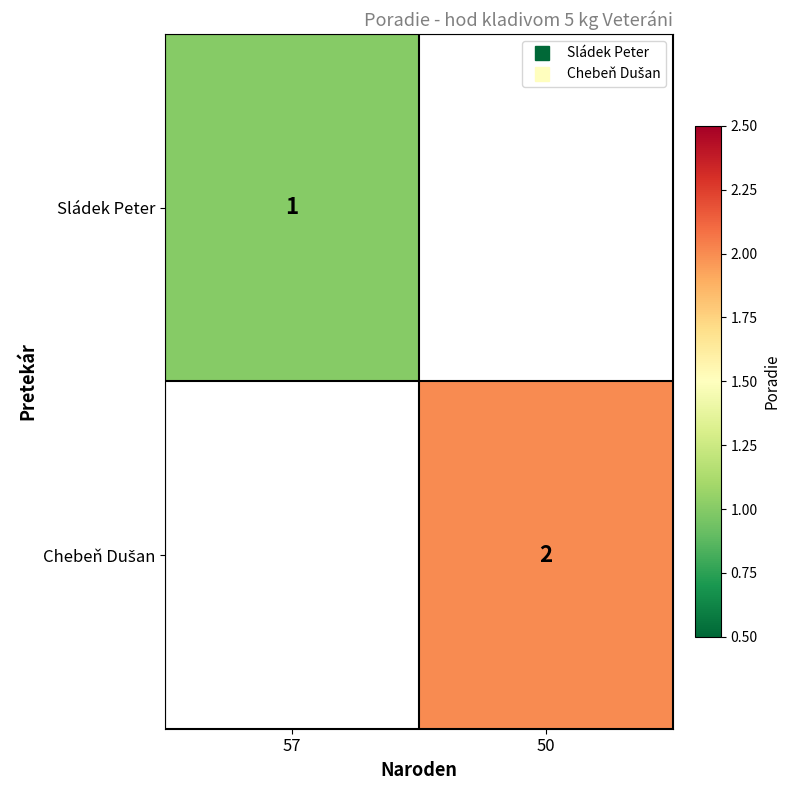

Which category has the lowest value across all series?

57